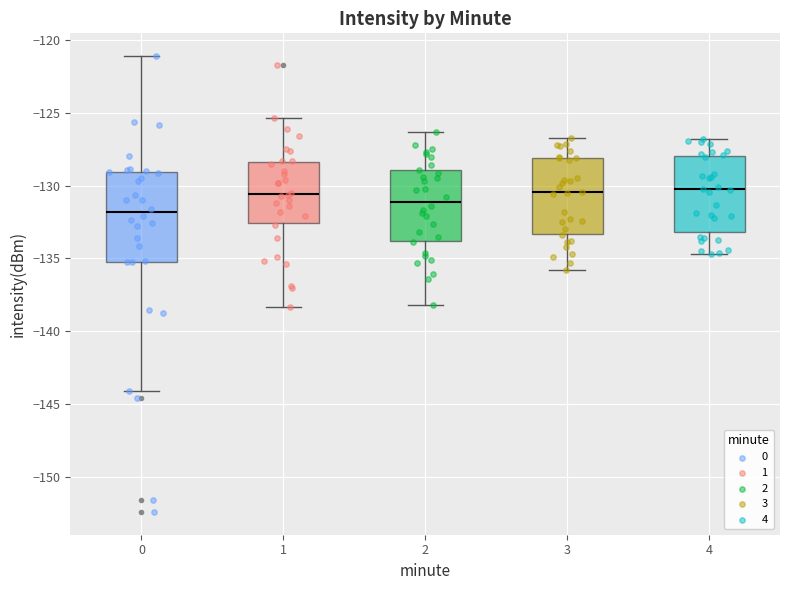

Which box's median line is the lowest?

0